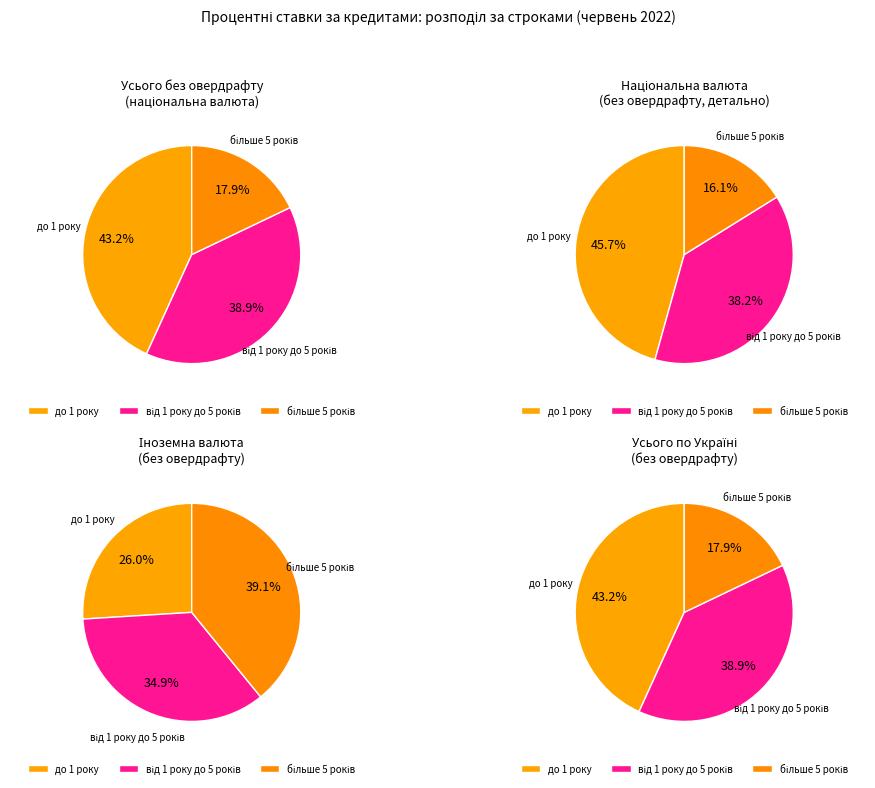

To the nearest percent, what percentage of the pie is більше 5 років?

18%